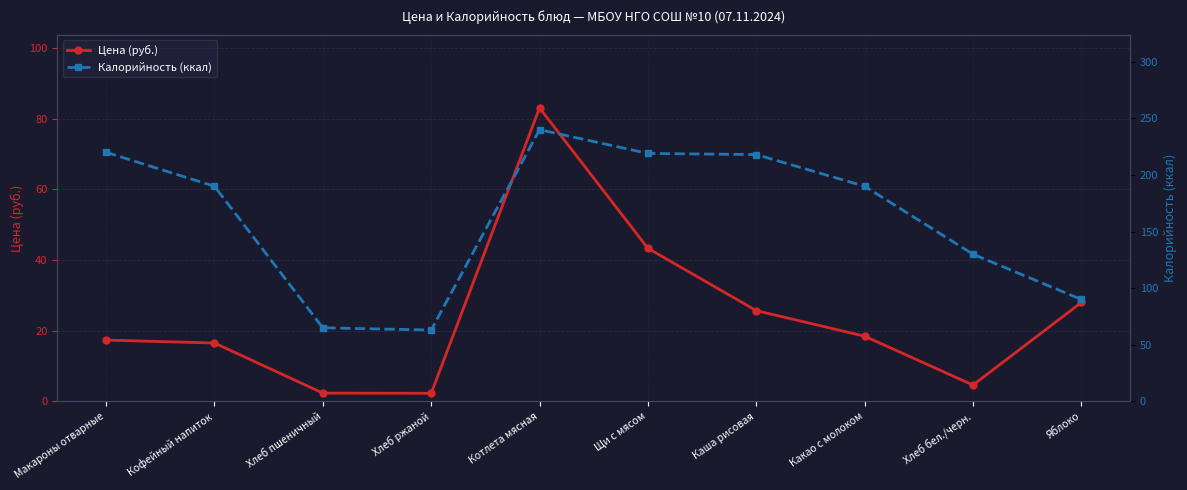

What is the difference between the second highest and second lowest values in the Цена (руб.) series?

41.0